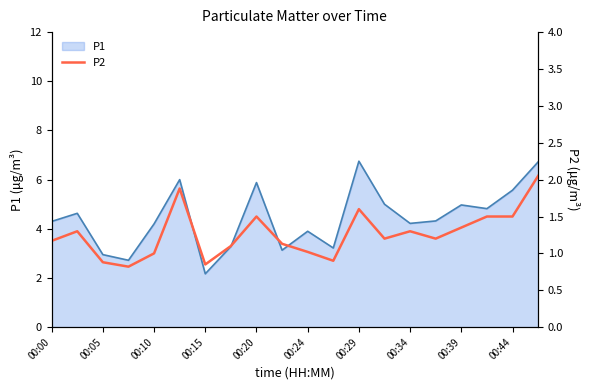

Which category has the lowest value in the P1 series?

00:15